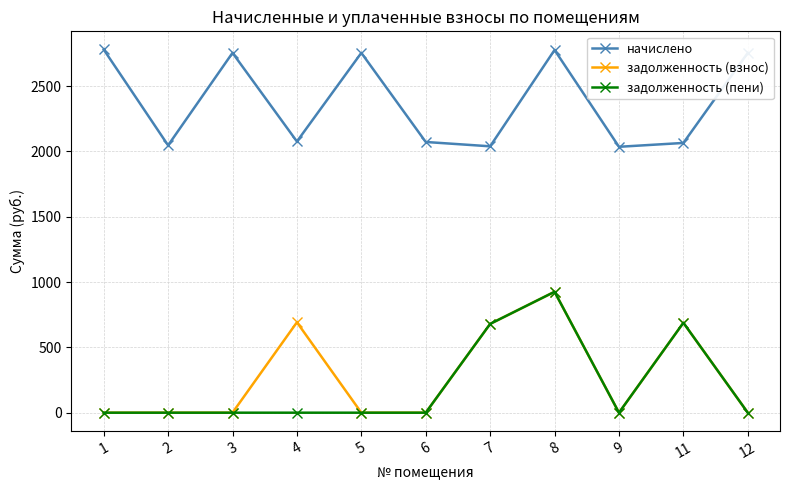

At which category does начислено reach its first local peak?

3